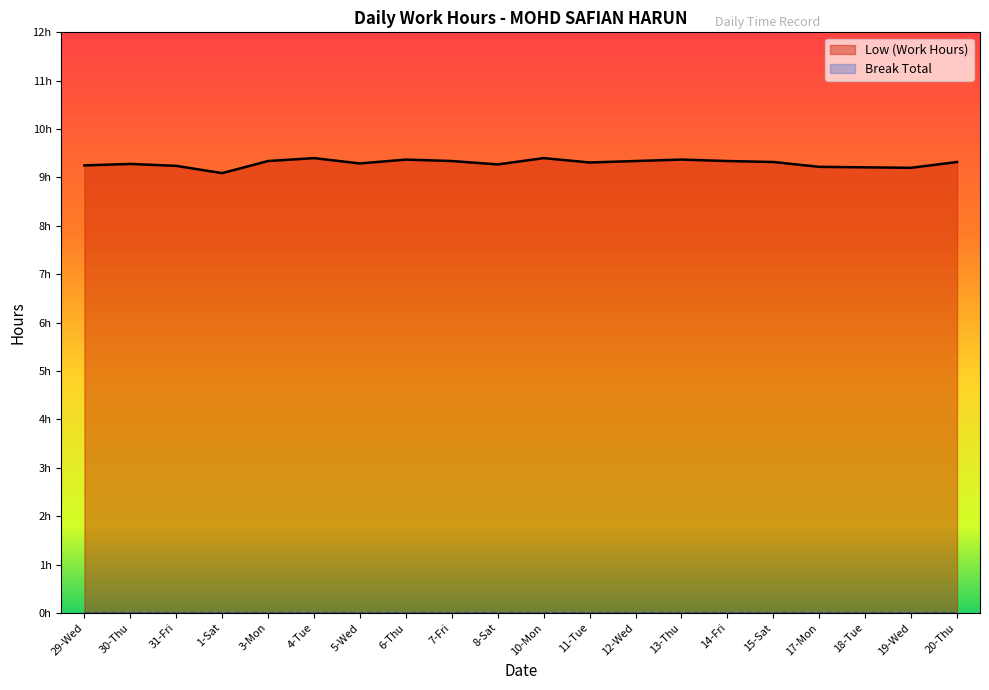

What is the maximum value shown in the chart?

9.4